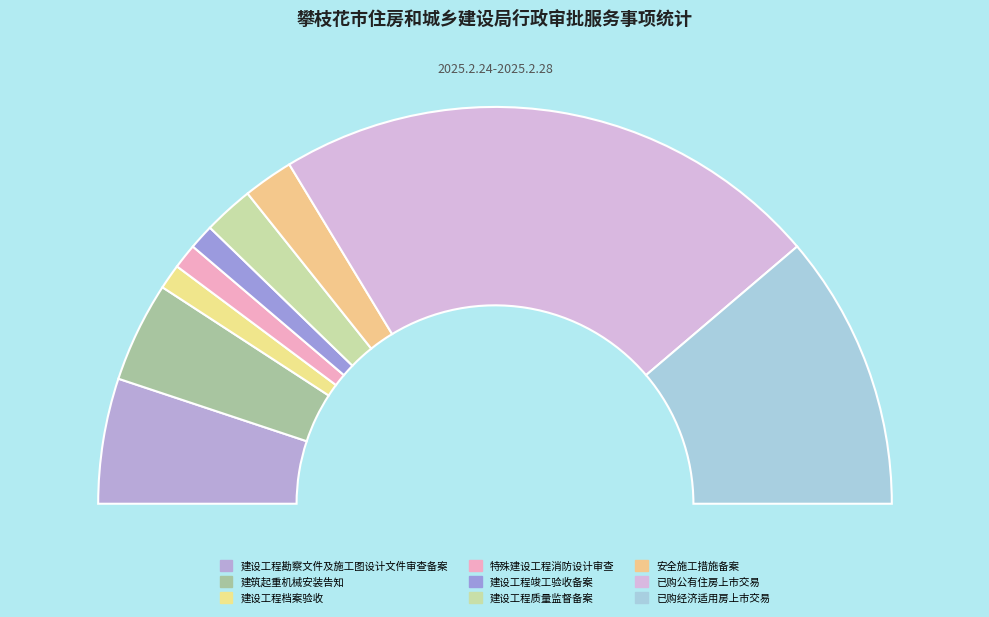

What is the ratio of the value at 建筑起重机械安装告知 to the value at 已购经济适用房上市交易?

0.4